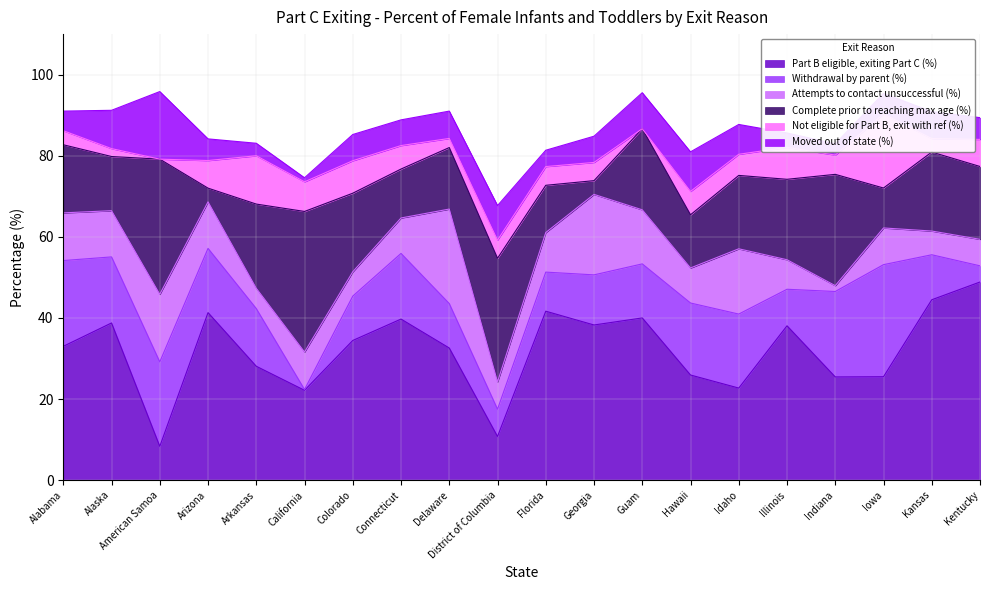

What are all the series names shown in the legend?

Part B eligible, exiting Part C (%), Withdrawal by parent (%), Attempts to contact unsuccessful (%), Complete prior to reaching max age (%), Not eligible for Part B, exit with ref (%), Moved out of state (%)